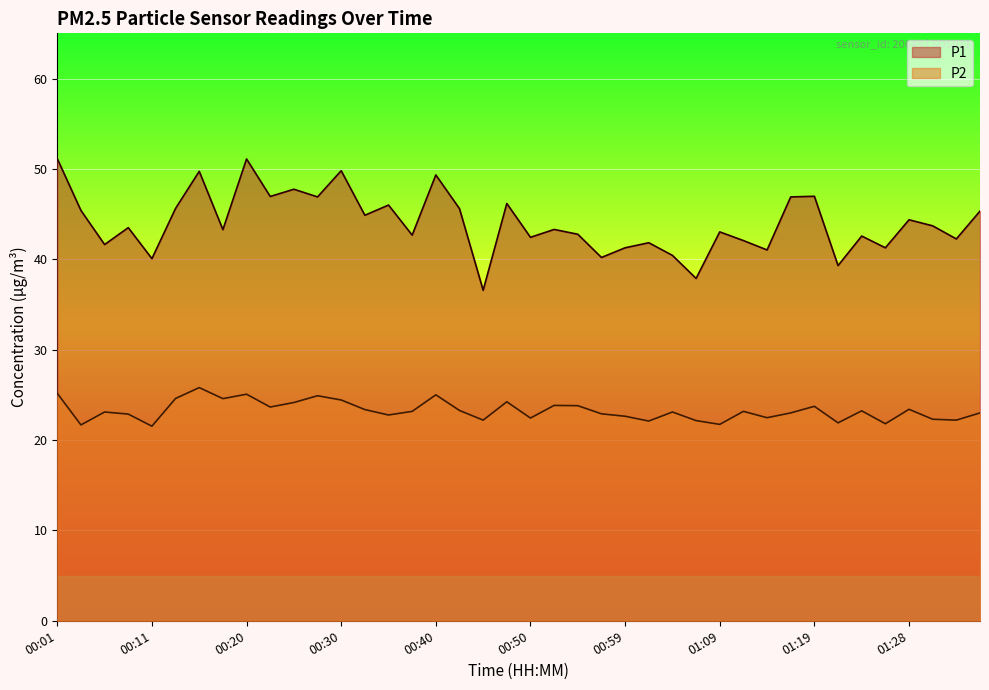

True or false: P2 has a value of 7.6 at 00:30.

False